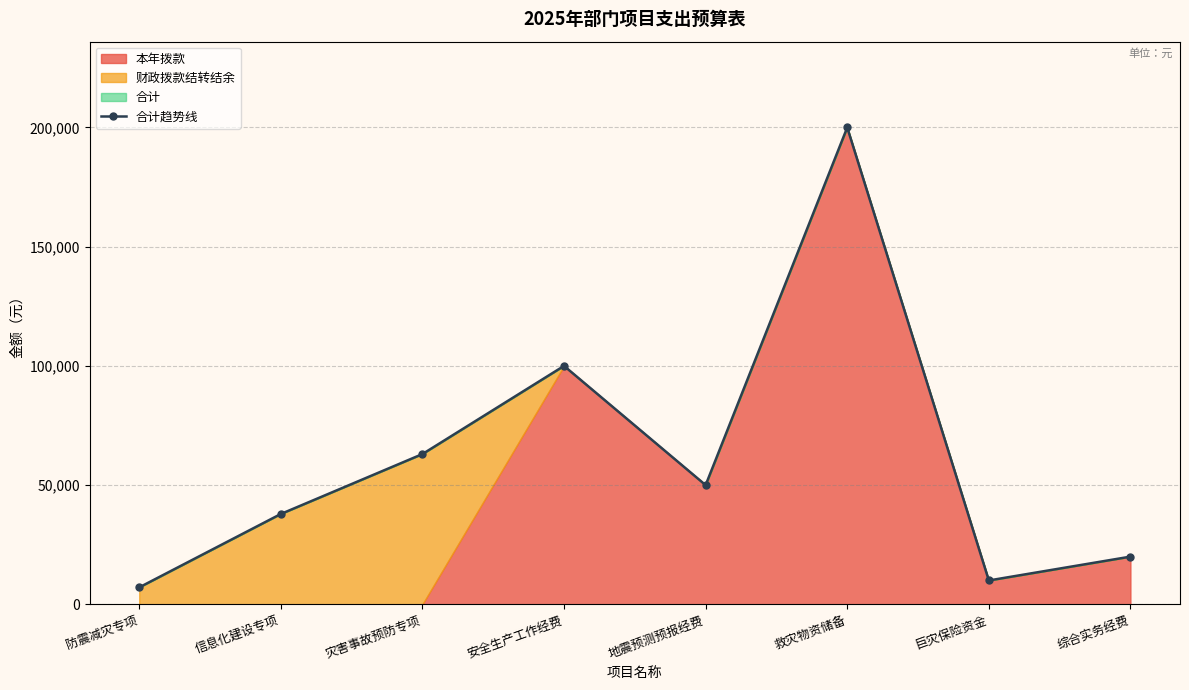

At which category does the chart reach its peak across all series?

救灾物资储备